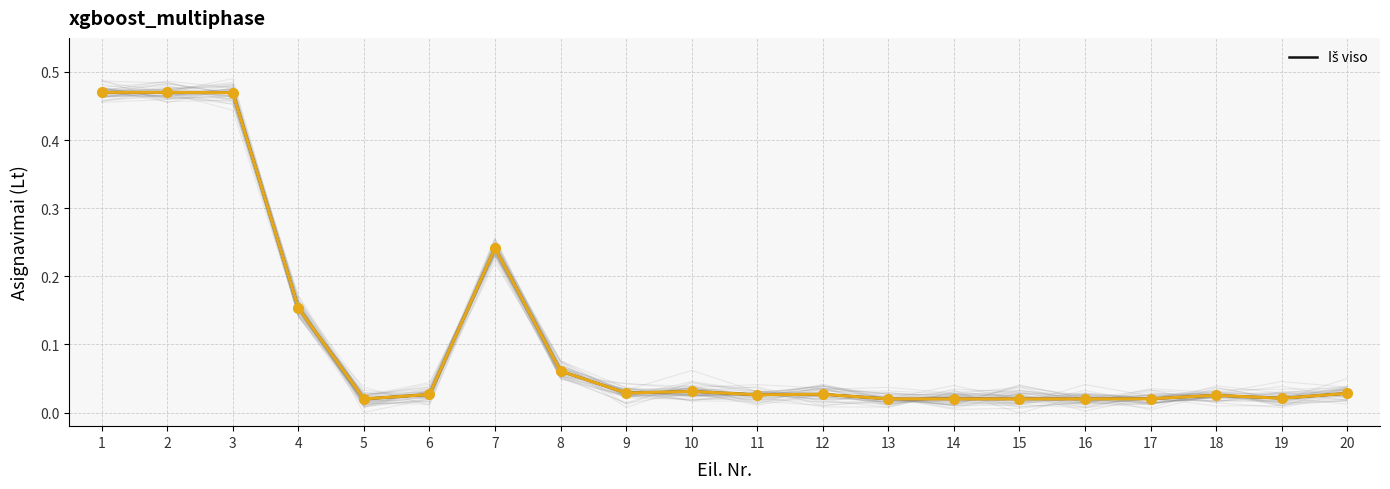

At which category does the chart reach its peak across all series?

1